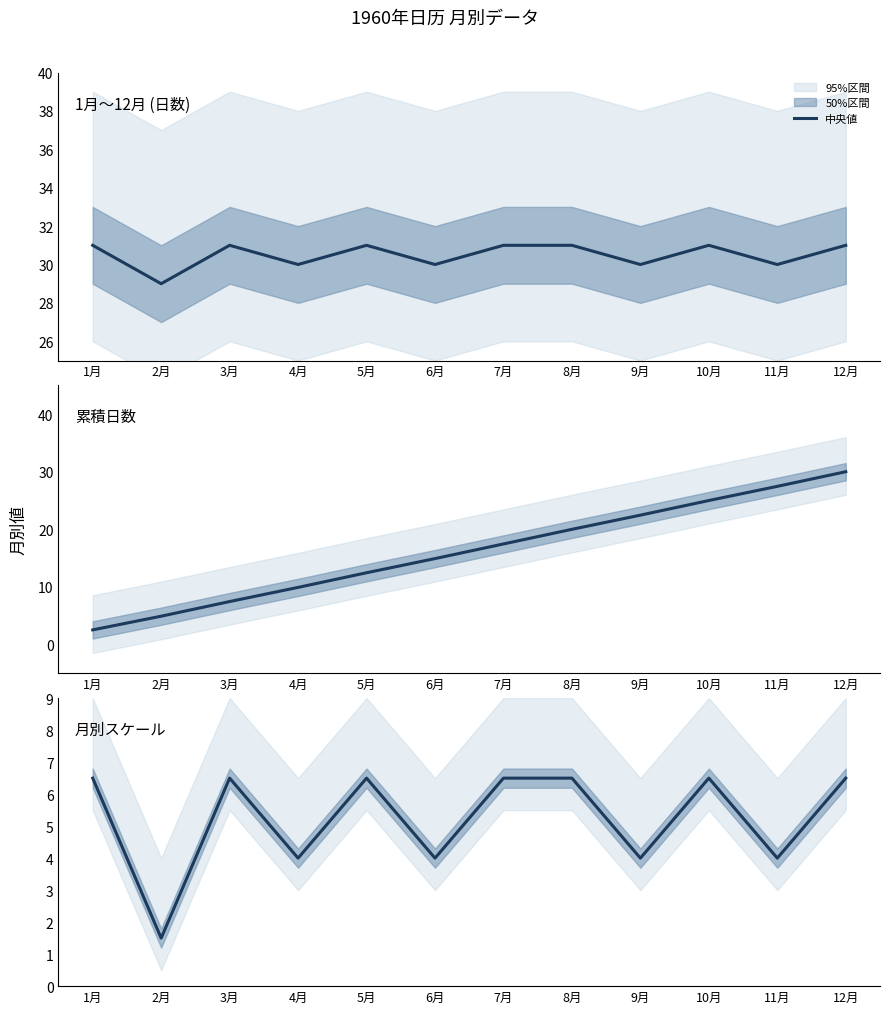

How many lines are shown in the chart?

1